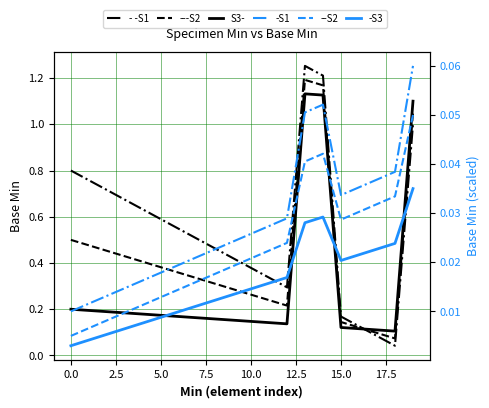

At which category is the sum across all series the highest?

19